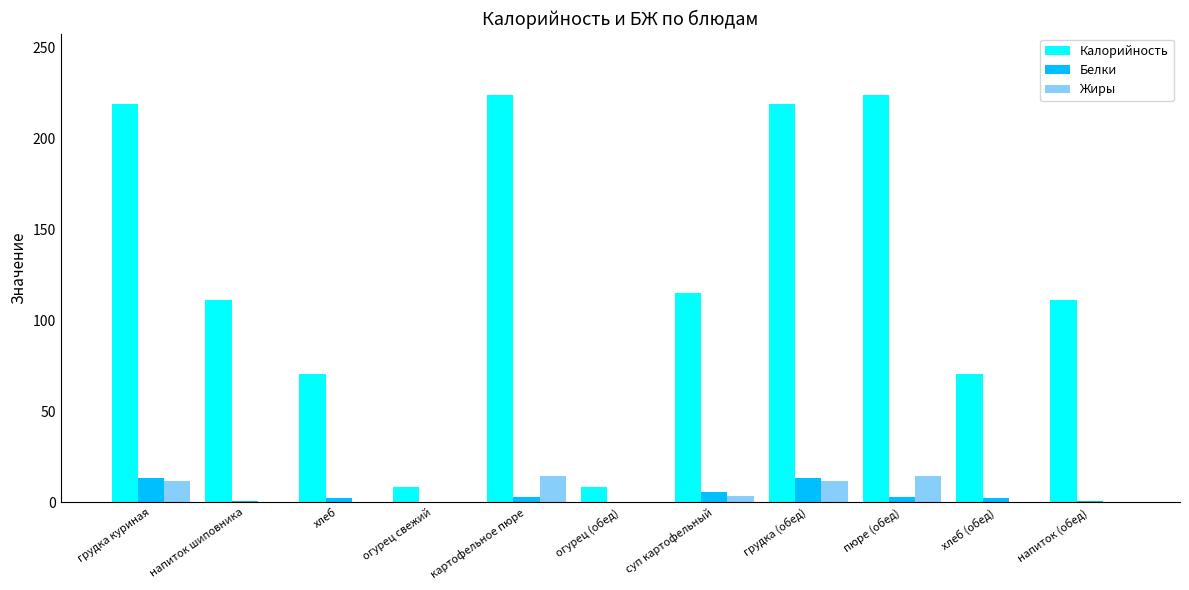

Is it true that Жиры equals 11.6 at грудка (обед)?

True